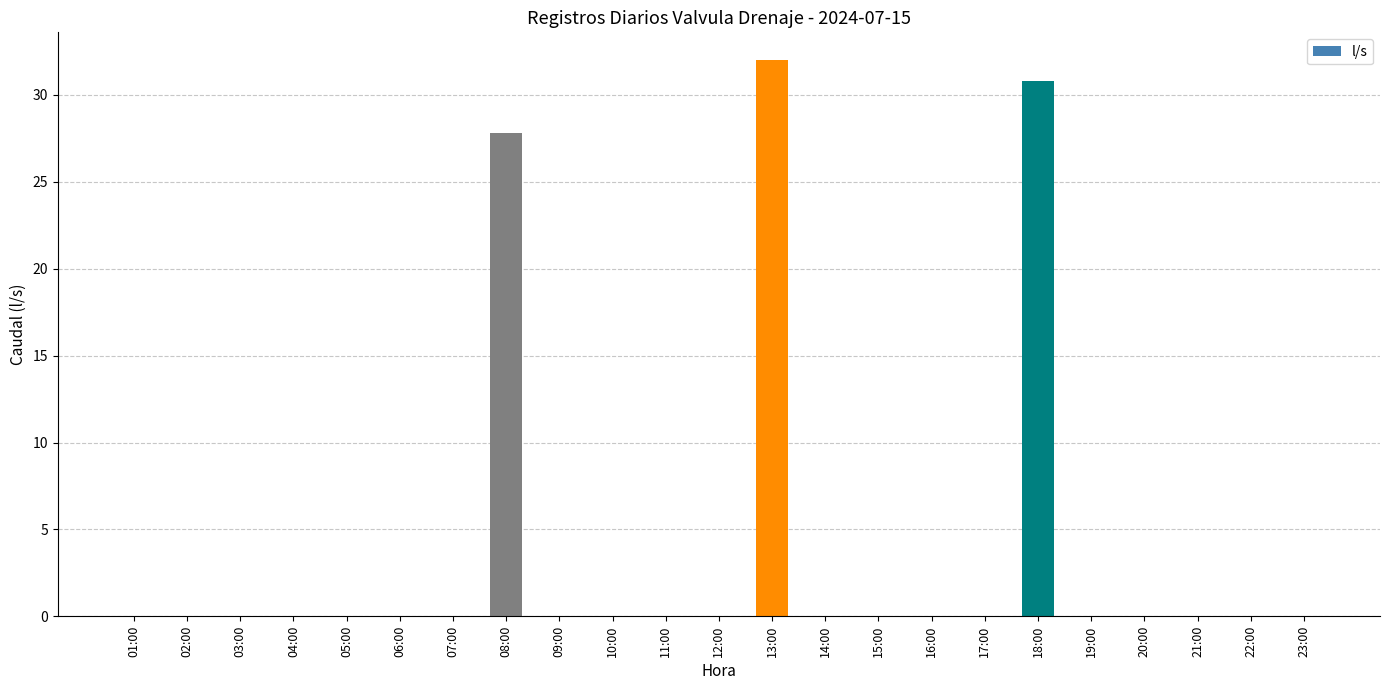

How many data points does each series have?

23